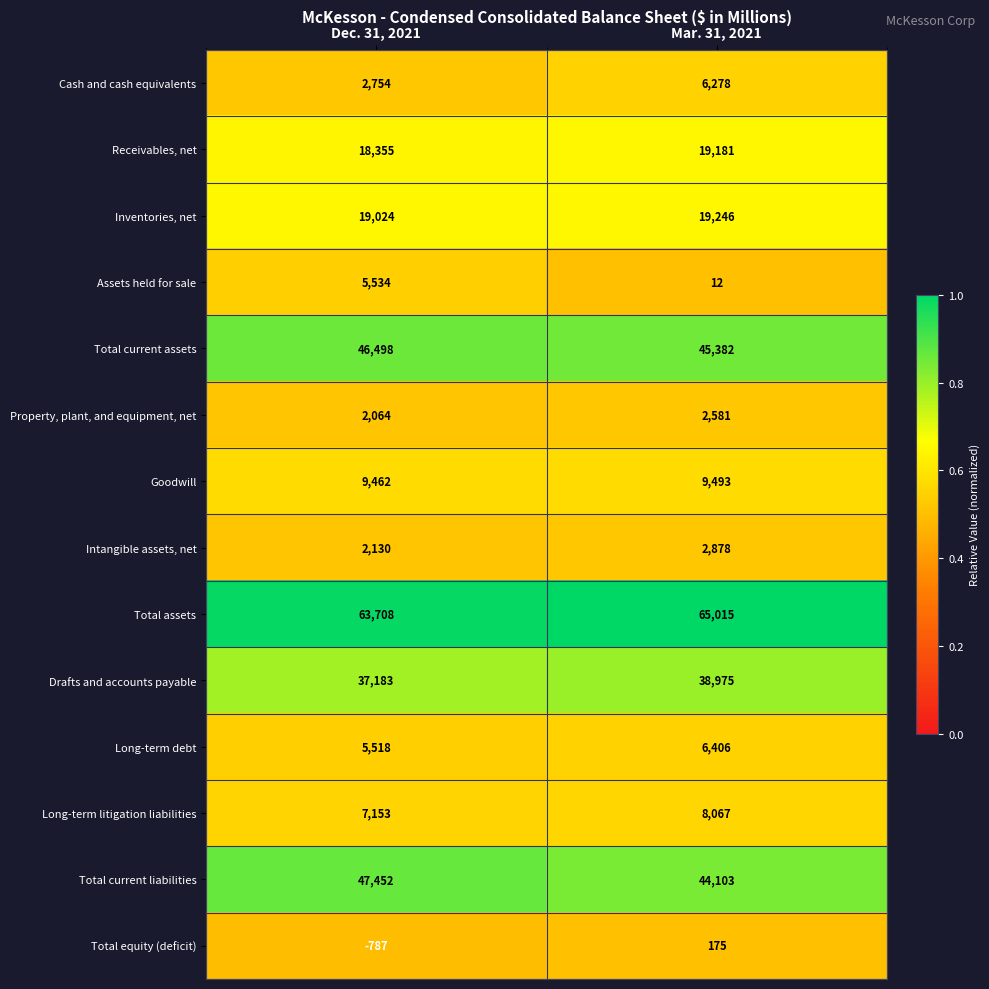

True or false: Intangible assets, net has a value of 2130 at Dec. 31, 2021.

True